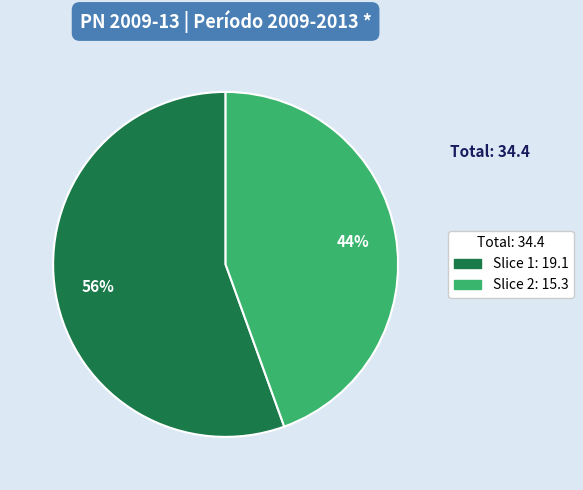

Is there a majority slice in this chart?

Yes